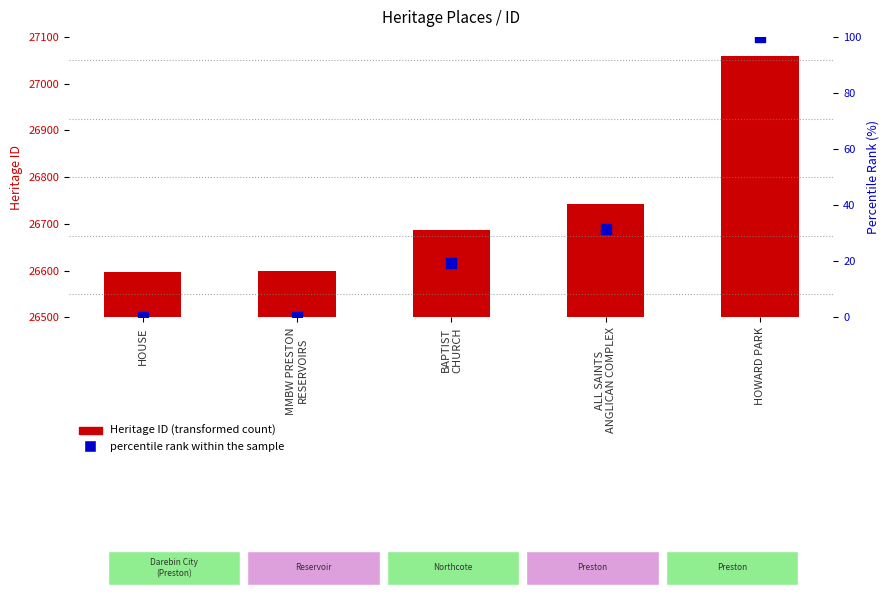

Which series has the largest total across all categories?

Heritage ID (transformed count)